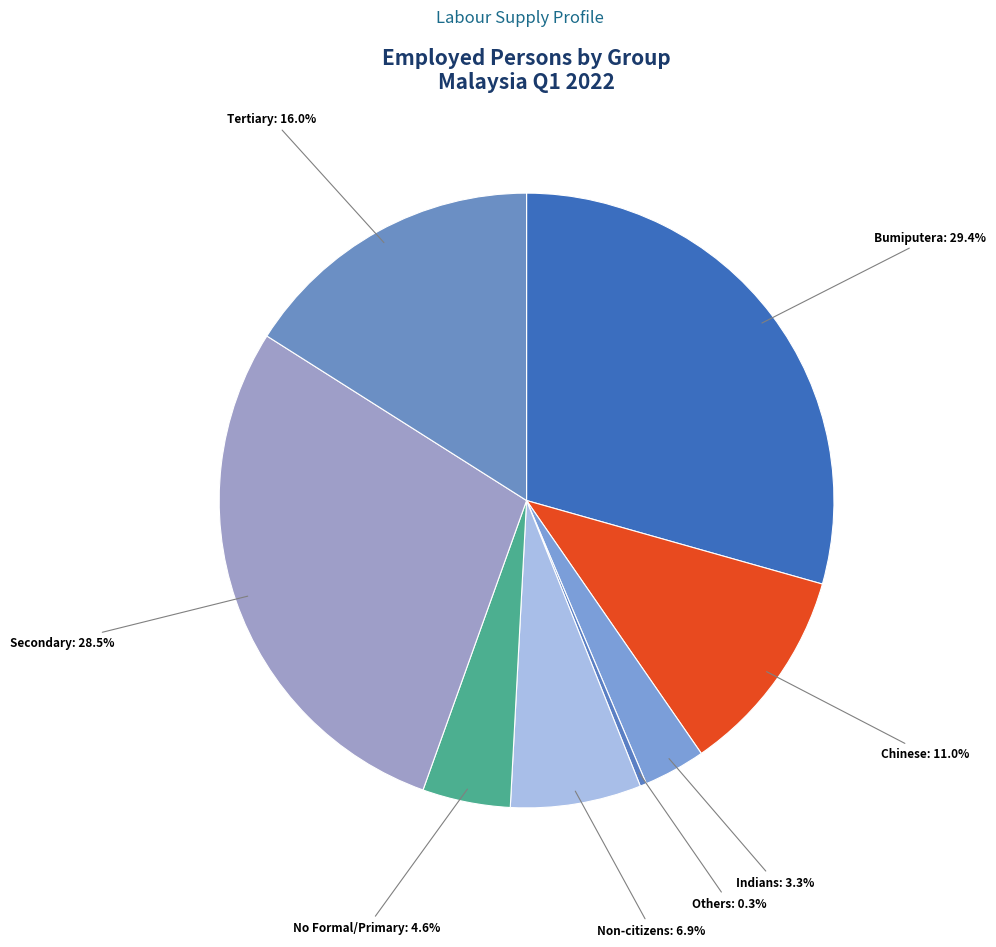

To the nearest percent, what is the combined percentage of Chinese and Indians?

14%